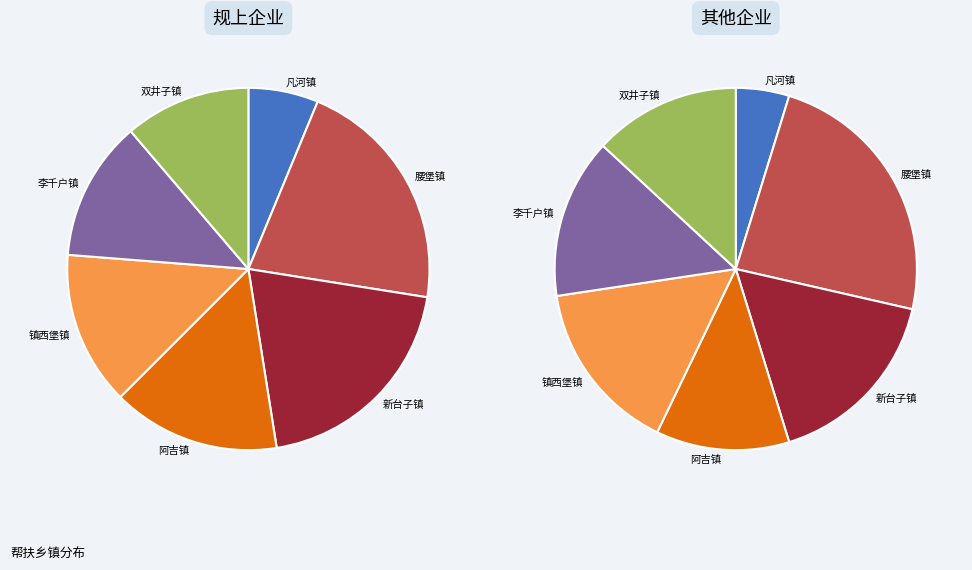

Which slice is the largest?

腰堡镇